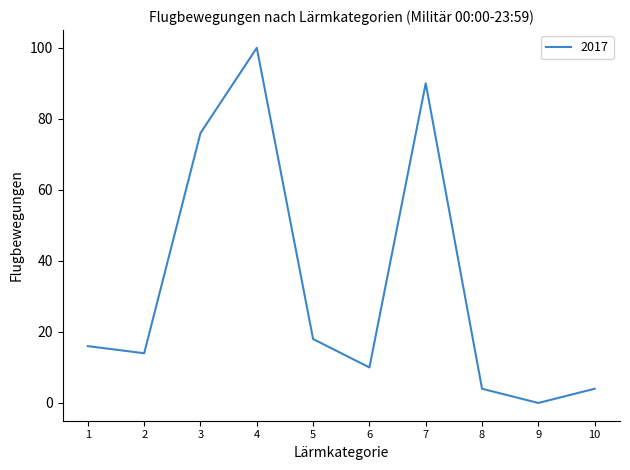

What is the change in value from 2 to 7?

+76